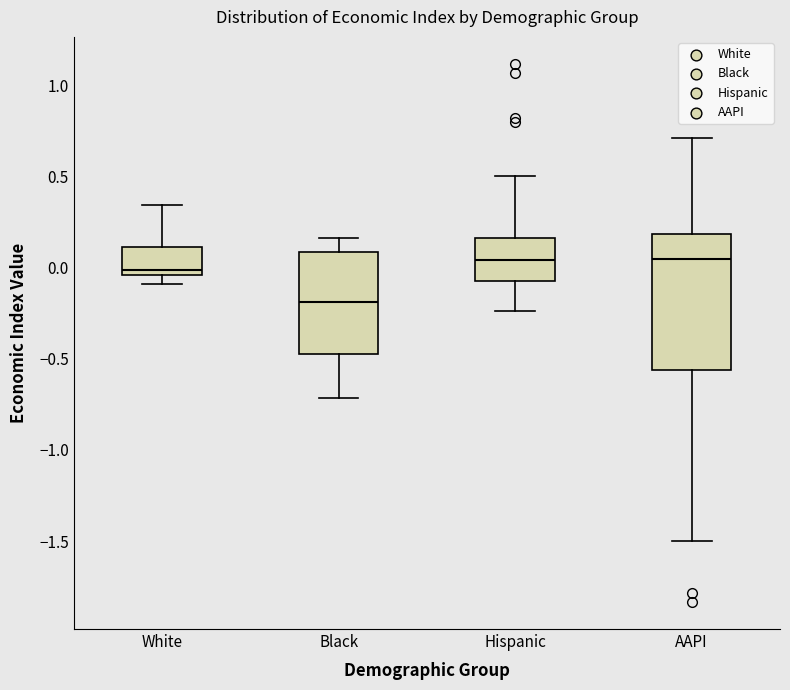

Reading left to right, read every box against the y-axis: the position of its median line, the range the box covers, and the ends of its whiskers. The values are not printed on the chart, so give them approximately, as read against the axis.

White: median 0.00, box -0.05 to 0.10, whiskers -0.10 to 0.35
Black: median -0.20, box -0.45 to 0.10, whiskers -0.70 to 0.15
Hispanic: median 0.05, box -0.05 to 0.15, whiskers -0.25 to 0.50
AAPI: median 0.05, box -0.55 to 0.20, whiskers -1.50 to 0.70